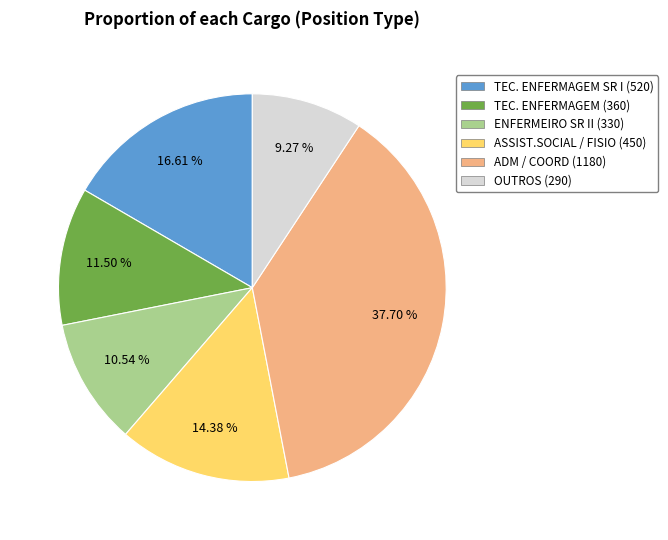

Is there a majority slice in this chart?

No